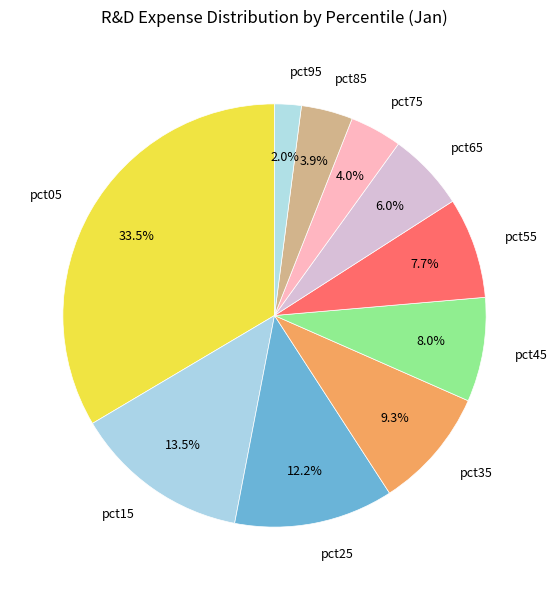

Count the number of slices in the pie.

10